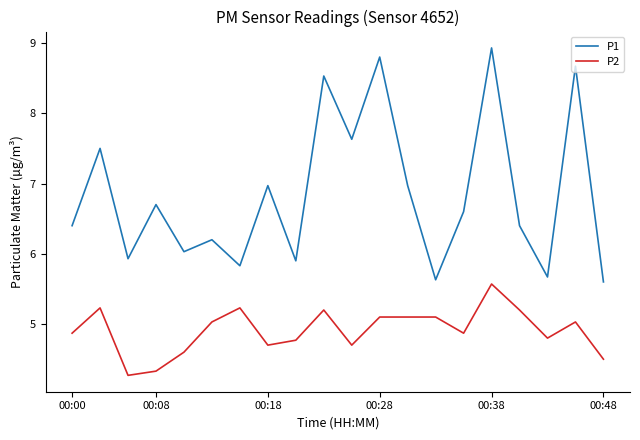

Which series has the widest spread of values?

P1